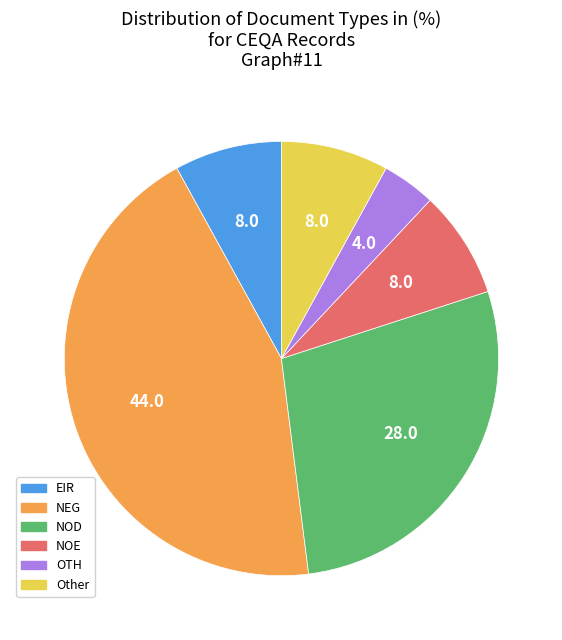

Is the sum of NOD and NEG greater than half?

Yes